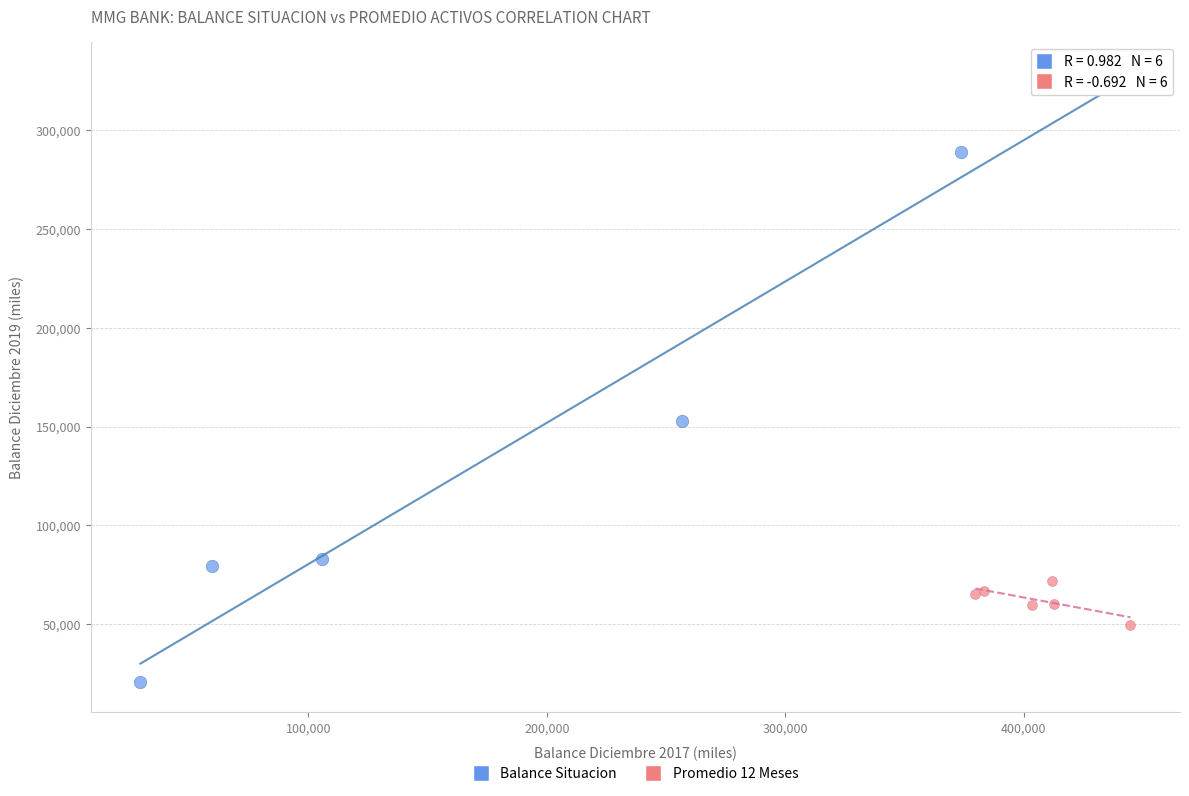

Which series has the widest spread of Y values?

Balance Situacion